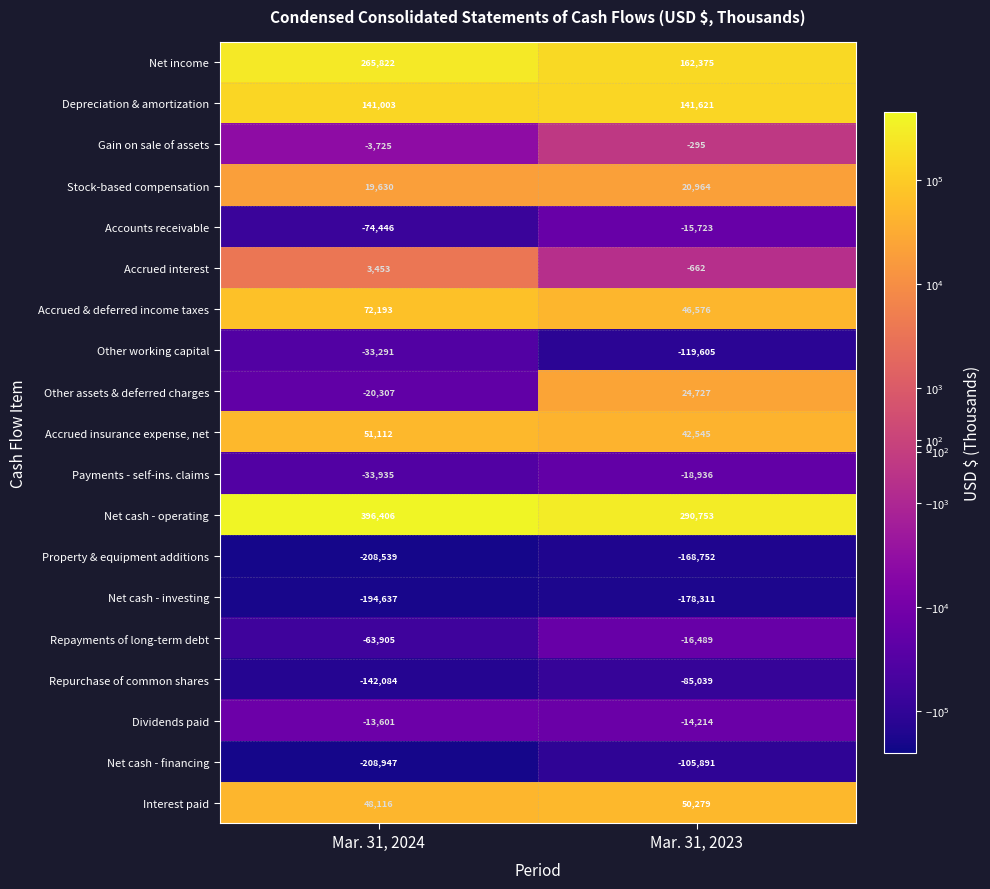

Where is Net cash - financing nearest to the value -157419?

Mar. 31, 2024